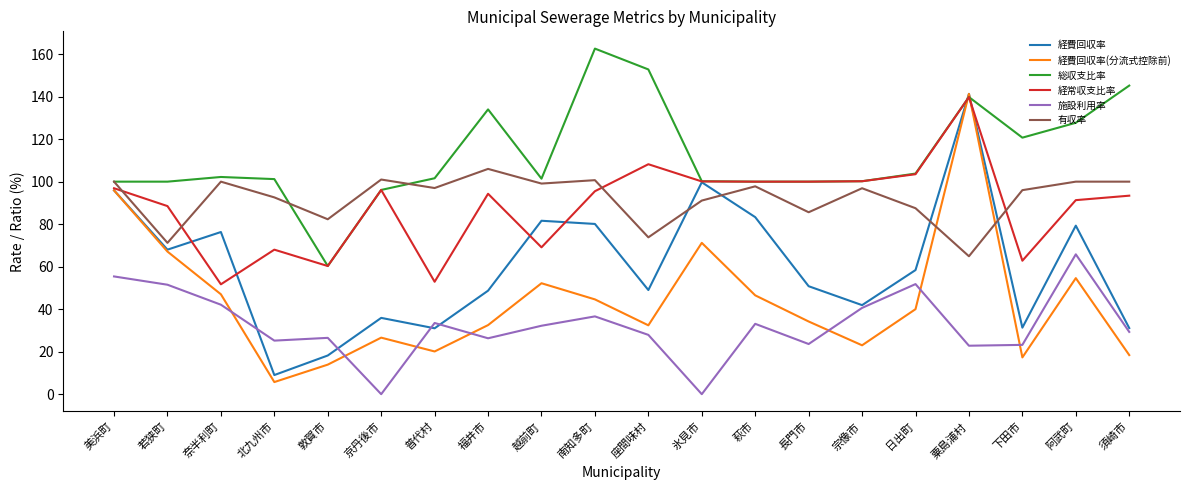

The 総収支比率 series shows 166.6 at 阿武町. True or false?

False